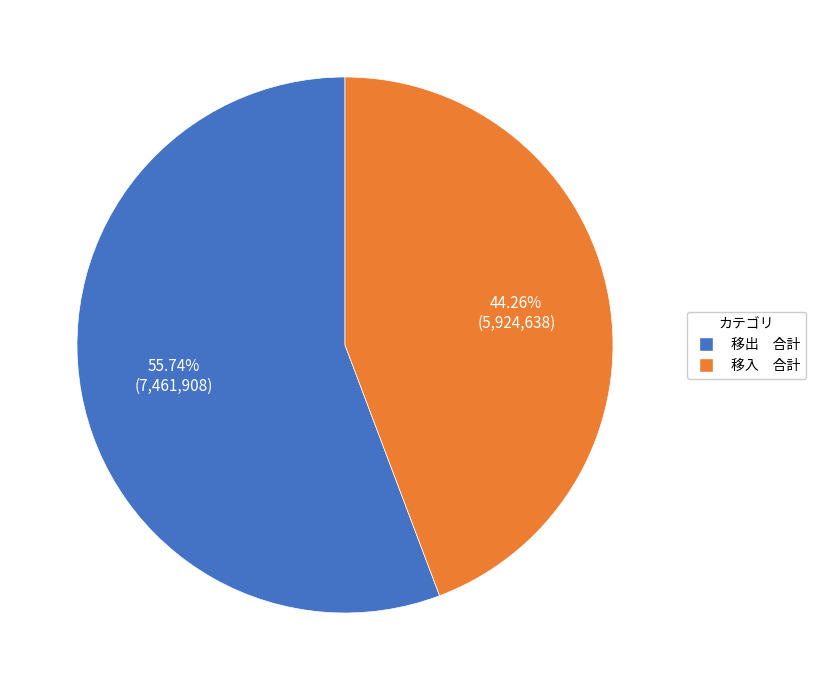

Count the number of slices in the pie.

2